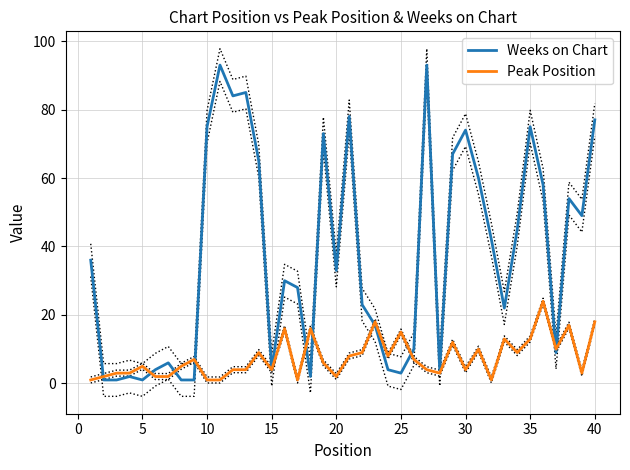

How many values in the Peak Position series exceed 6?

19